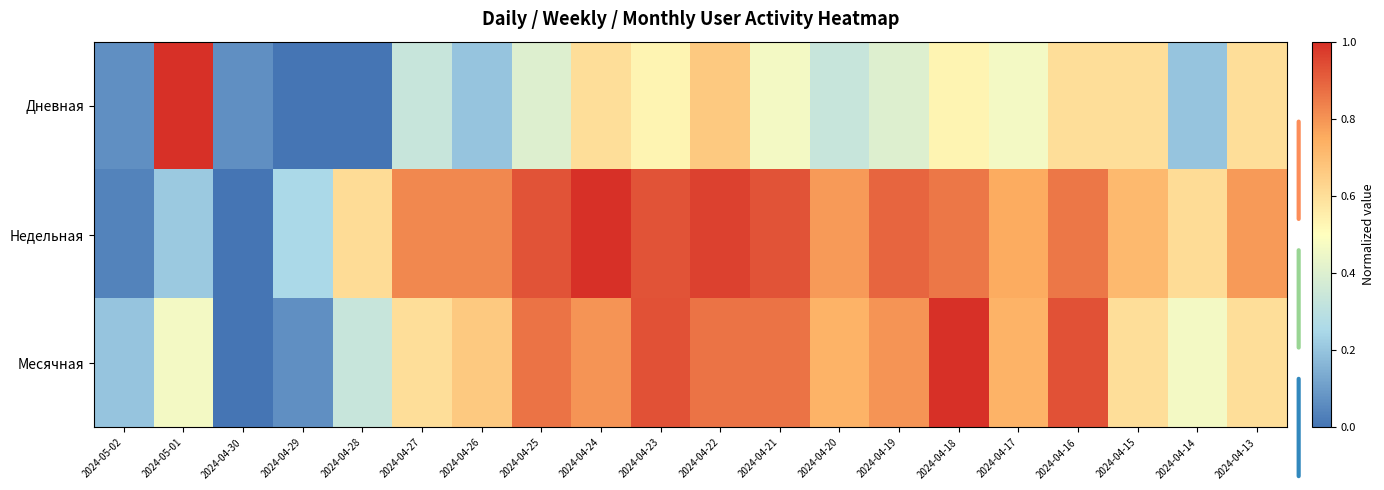

At which category is the sum across all series the highest?

2024-04-22